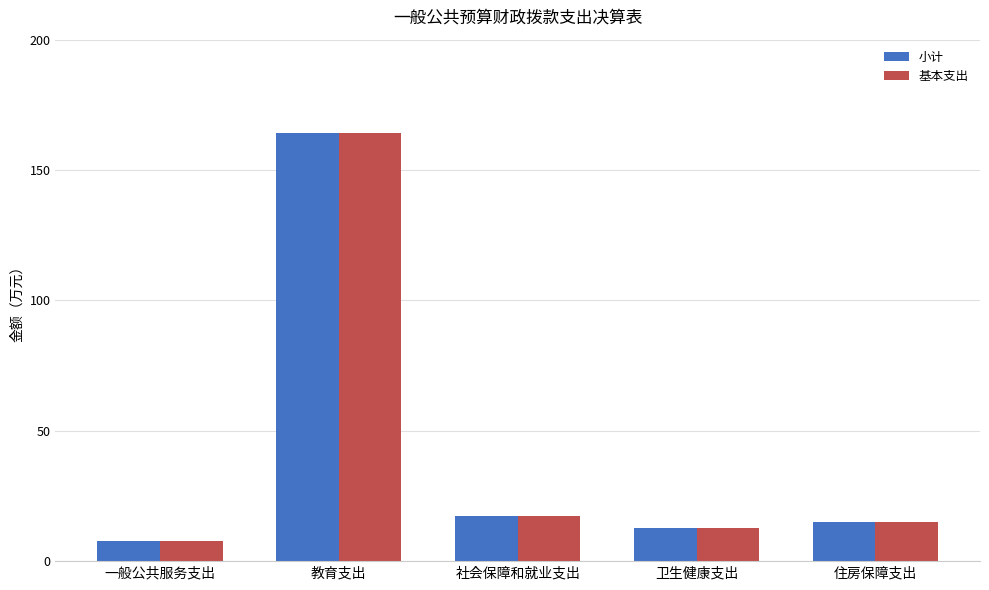

What is the smallest value displayed?

7.8